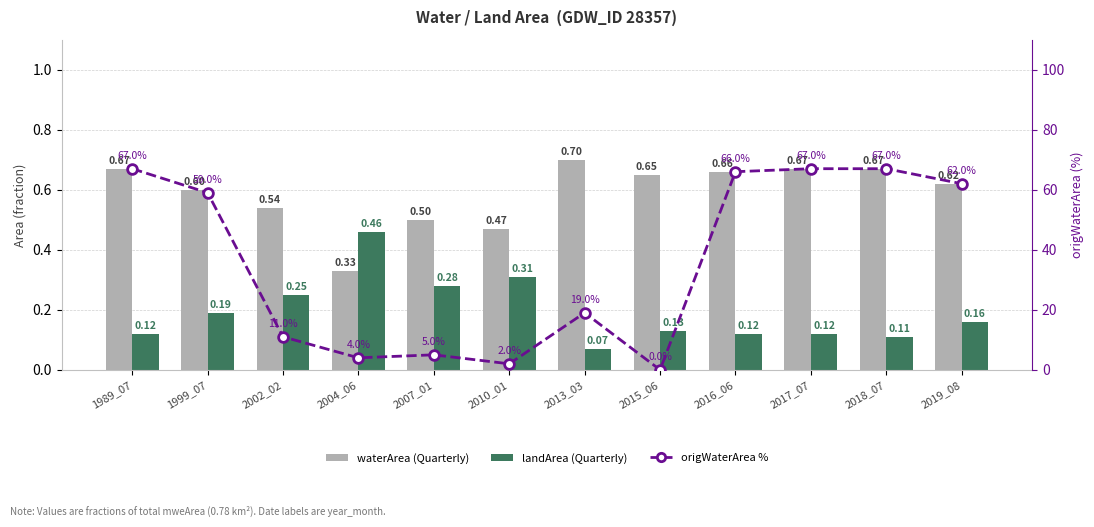

Between 2018_07 and 2019_08, which is larger?

2018_07